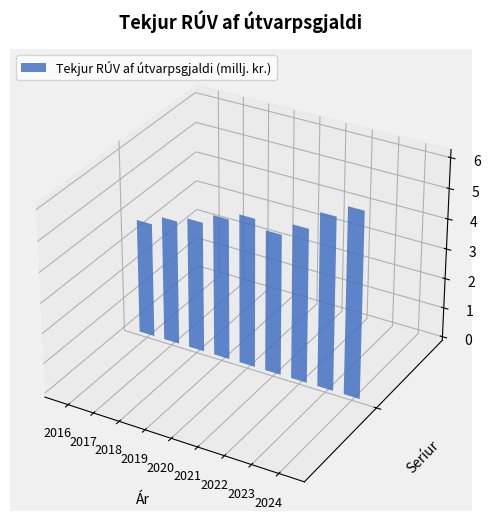

Which has a higher value, 2017 or 2016?

2017